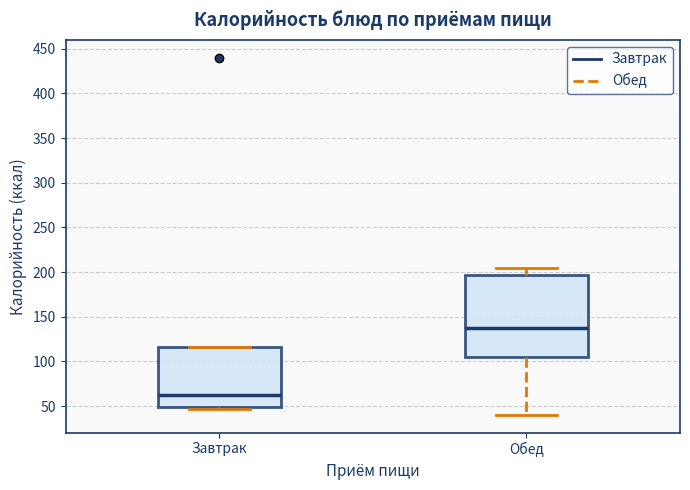

Reading left to right, read every box against the y-axis: the position of its median line, the range the box covers, and the ends of its whiskers. The values are not printed on the chart, so give them approximately, as read against the axis.

Завтрак: median 60, box 50 to 115, whiskers 45 to 115
Обед: median 135, box 105 to 195, whiskers 40 to 205